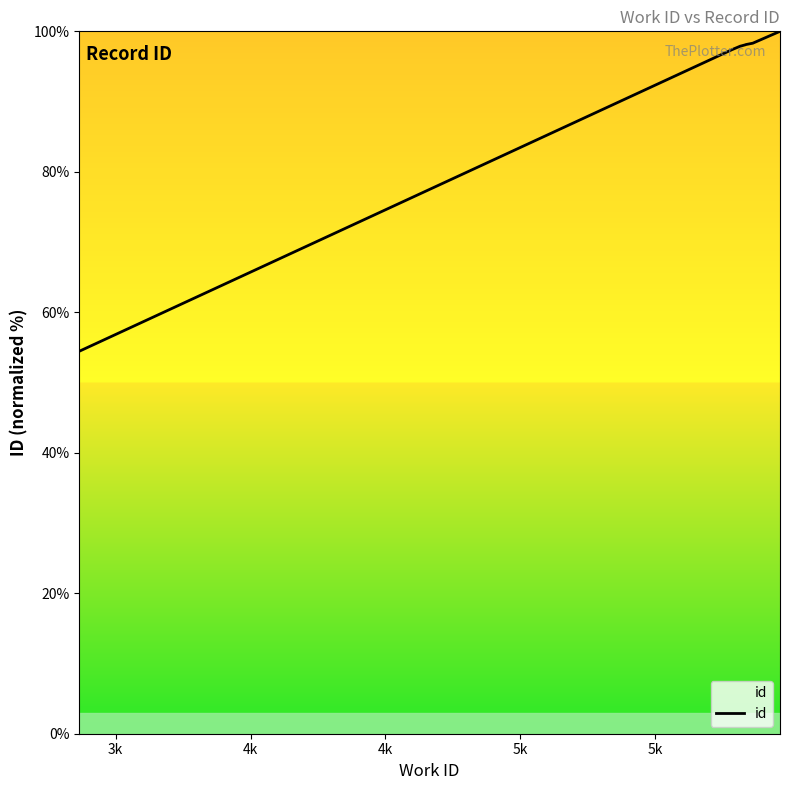

What is the minimum value shown in the chart?

54.5